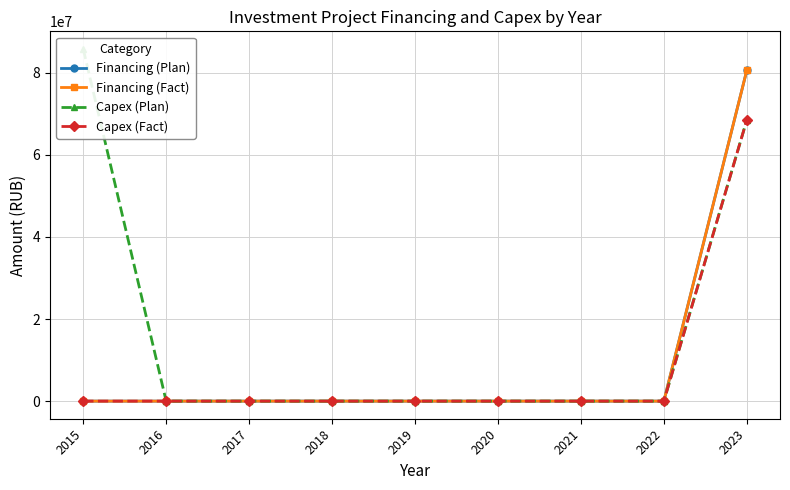

Does the chart have visible grid lines?

Yes